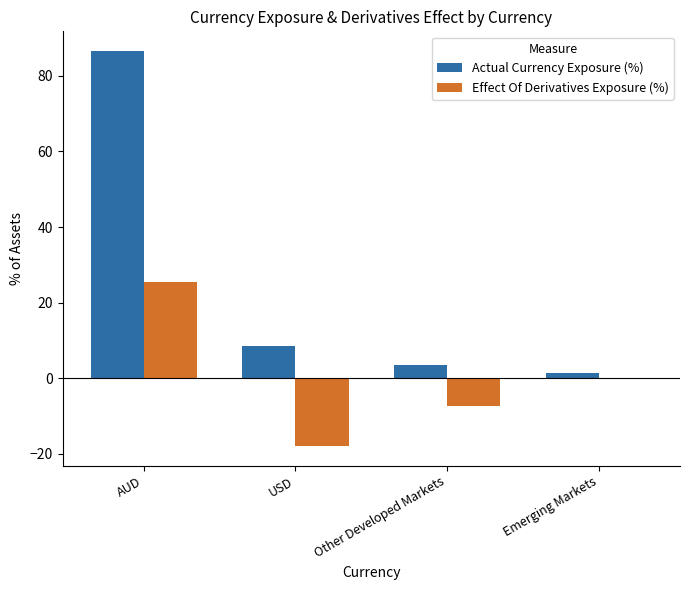

Reading left to right, list all the values displayed in this chart.

Actual Currency Exposure (%): AUD=86.6	USD=8.6	Other Developed Markets=3.5	Emerging Markets=1.3
Effect Of Derivatives Exposure (%): AUD=25.4	USD=-18.0	Other Developed Markets=-7.3	Emerging Markets=0.0